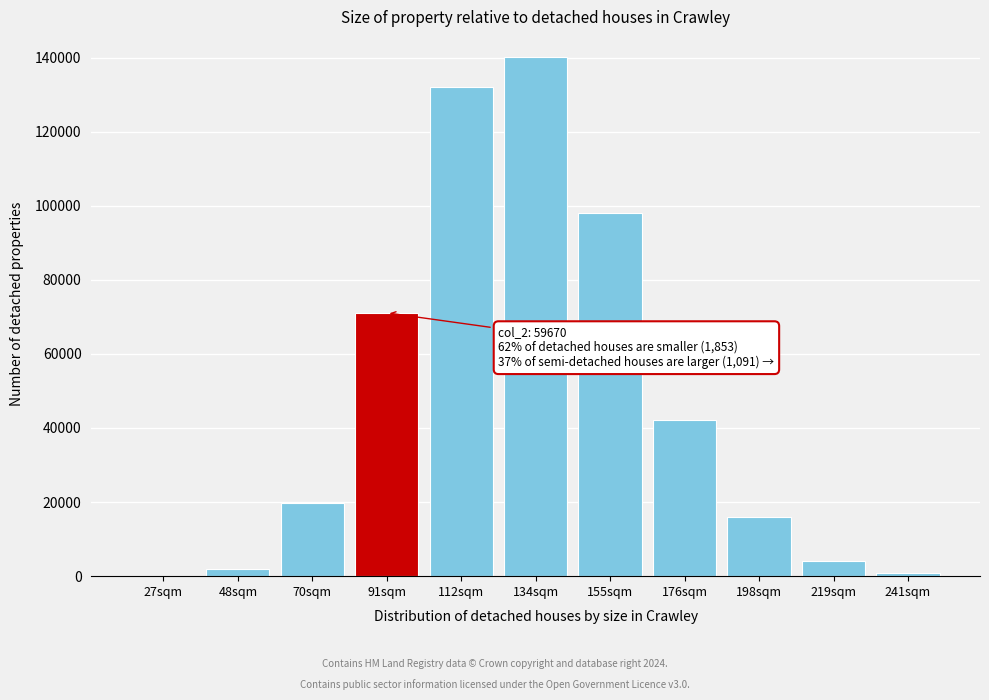

Reading left to right, list all the values displayed in this chart.

27sqm=25	48sqm=1846	70sqm=19634	91sqm=71087	112sqm=132069	134sqm=140080	155sqm=98036	176sqm=42029	198sqm=15877	219sqm=4050	241sqm=807